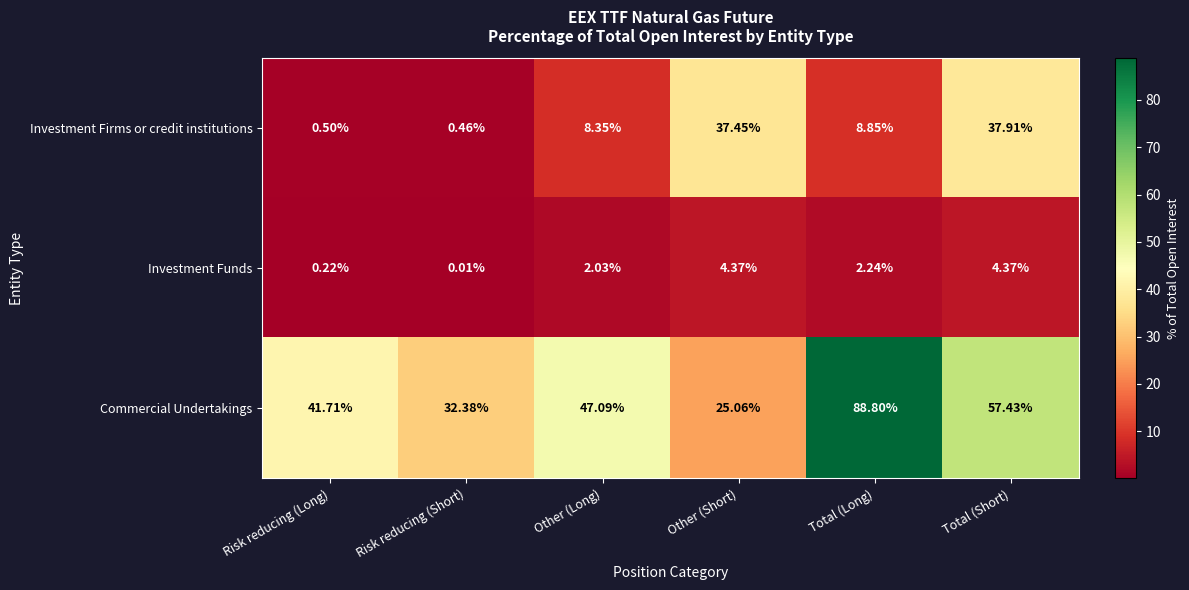

Which label corresponds to the largest value in the chart?

Total (Long)